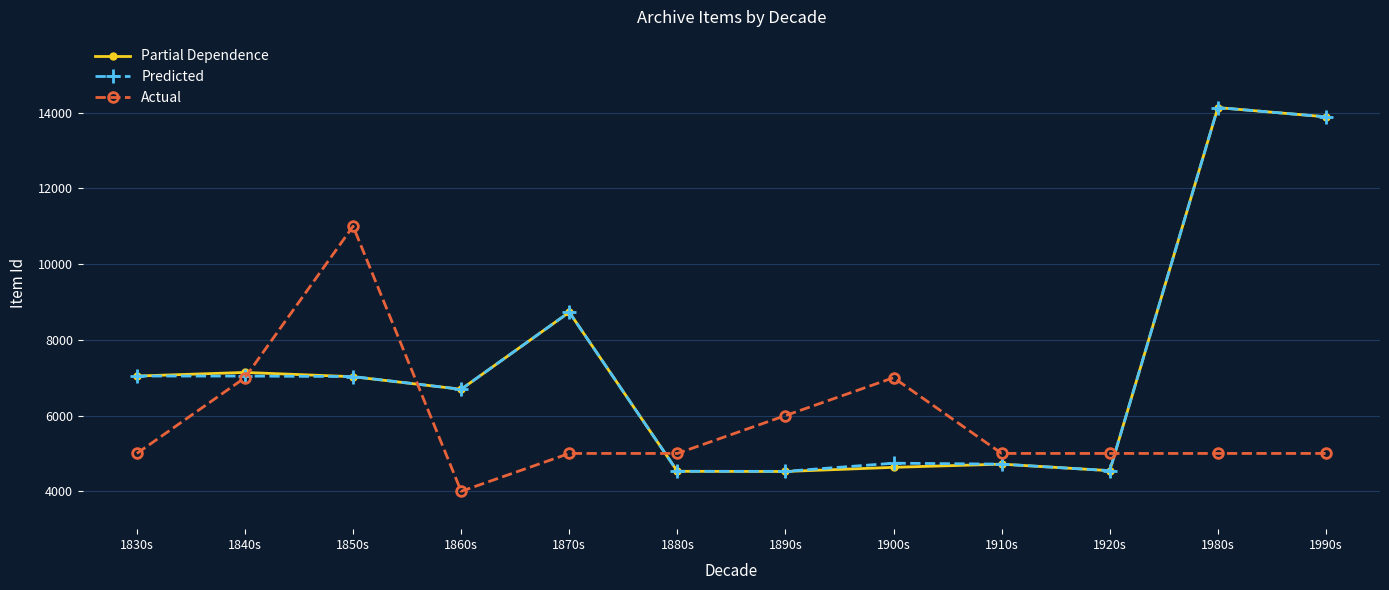

At which category is the sum across all series the highest?

1980s